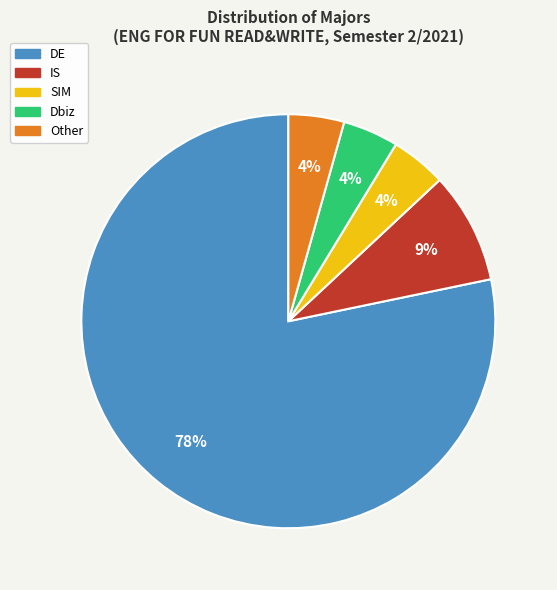

The DE slice represents 78% of the pie. True or false?

True